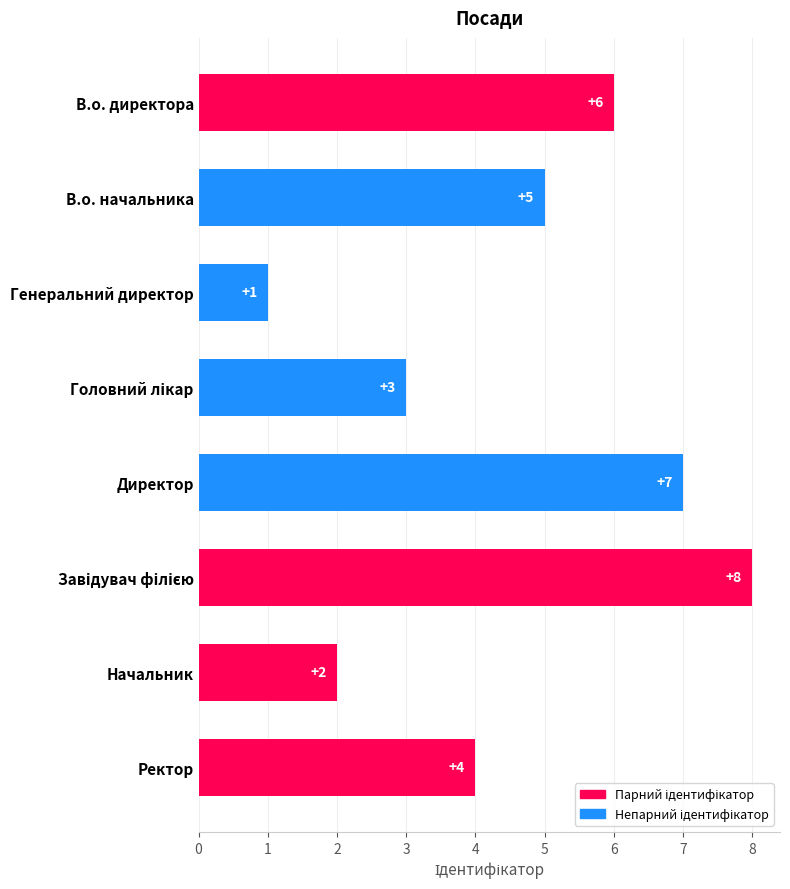

Approximately how many times larger is the value at Начальник compared to Ректор?

0.5